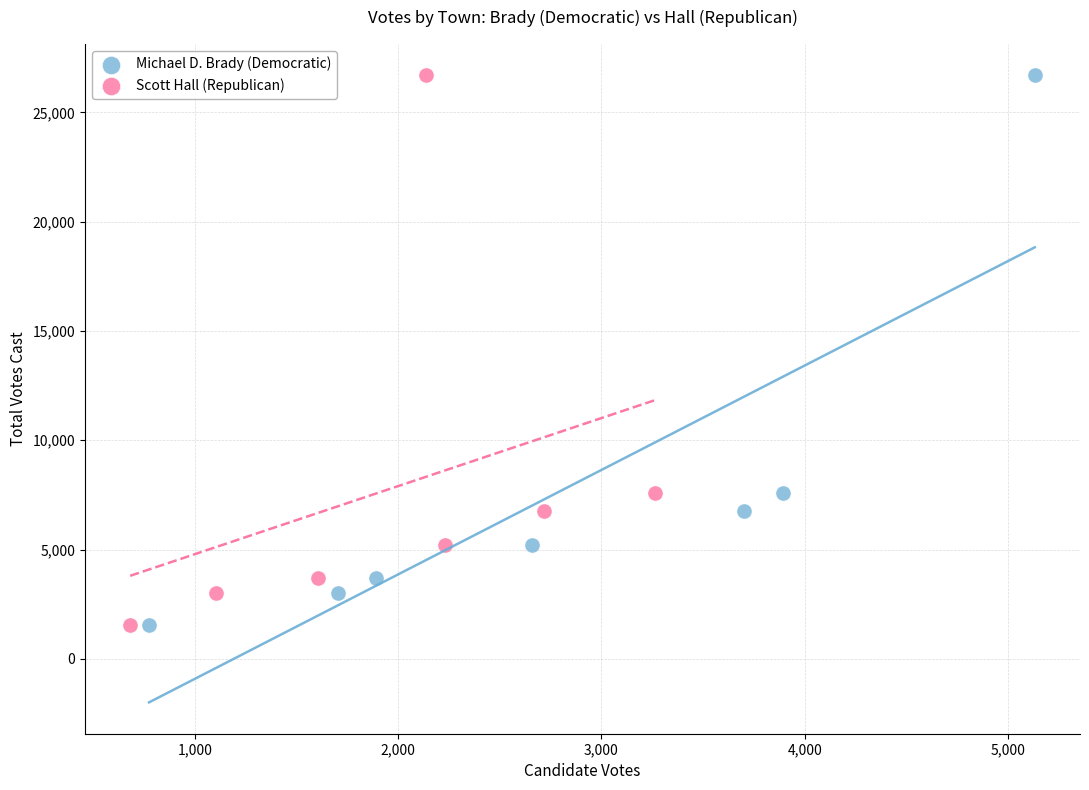

What are all the series names shown in the legend?

Michael D. Brady (Democratic), Scott Hall (Republican)